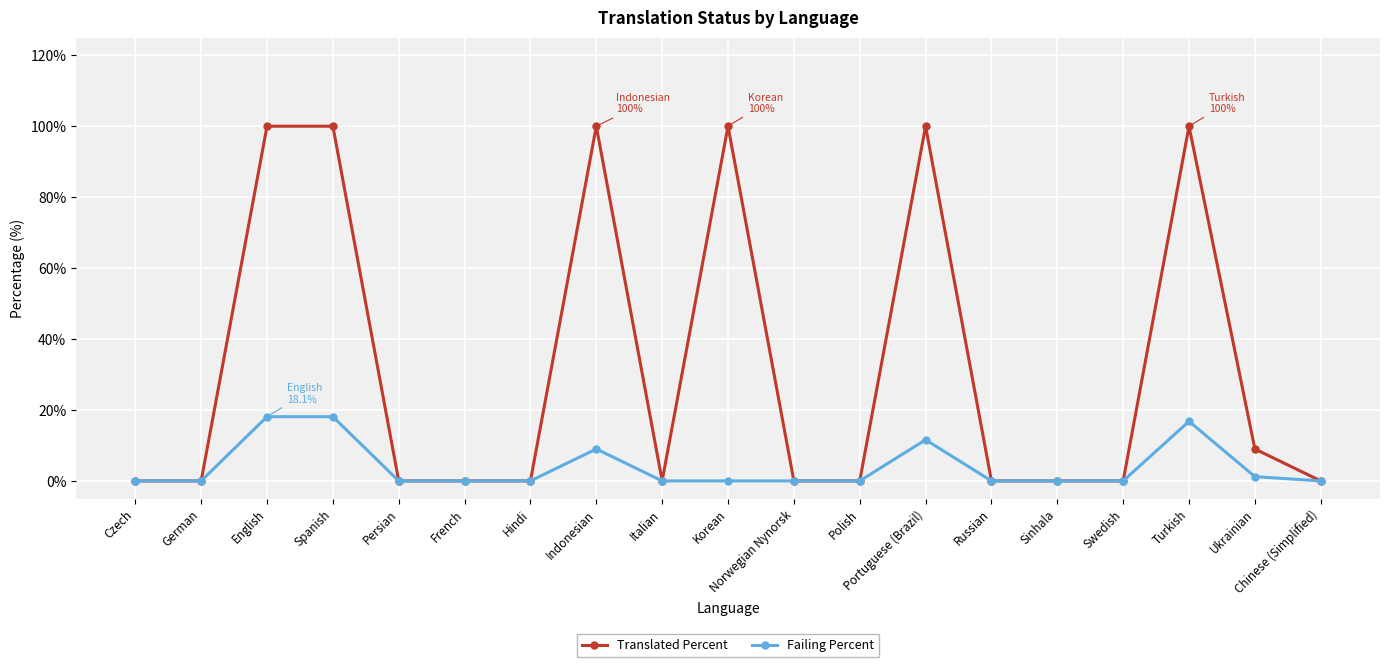

Read the Translated Percent value at Turkish.

100.0